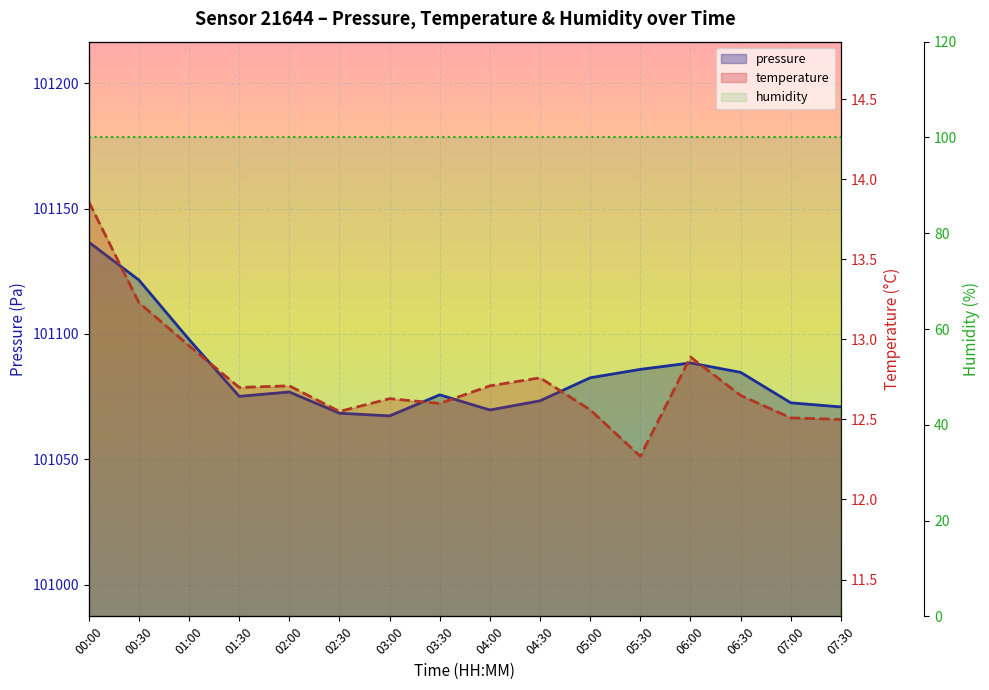

At 00:00, list the series in order from largest to smallest.

pressure (line), humidity (line), temperature (line)